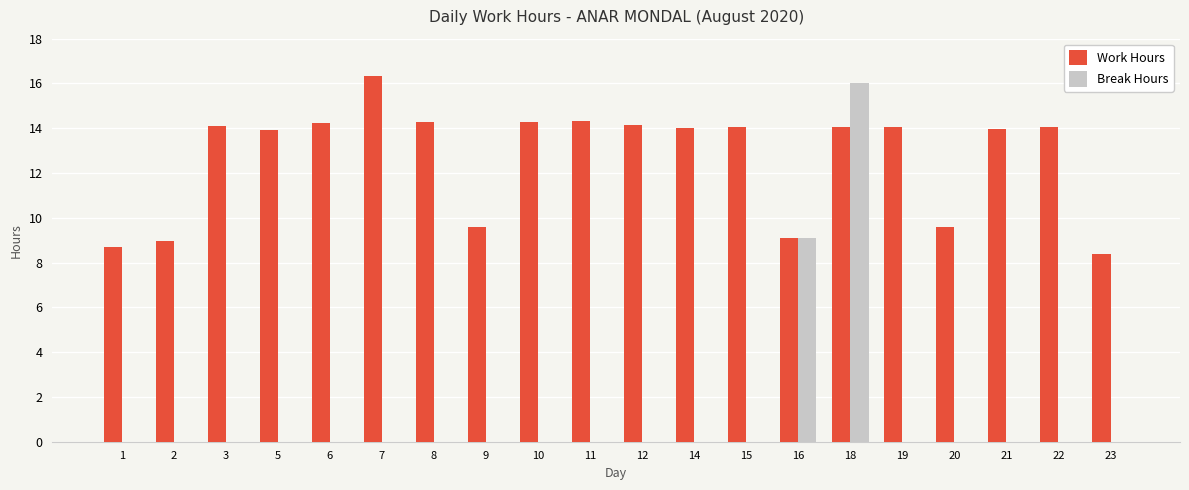

How many data points does each series have?

20